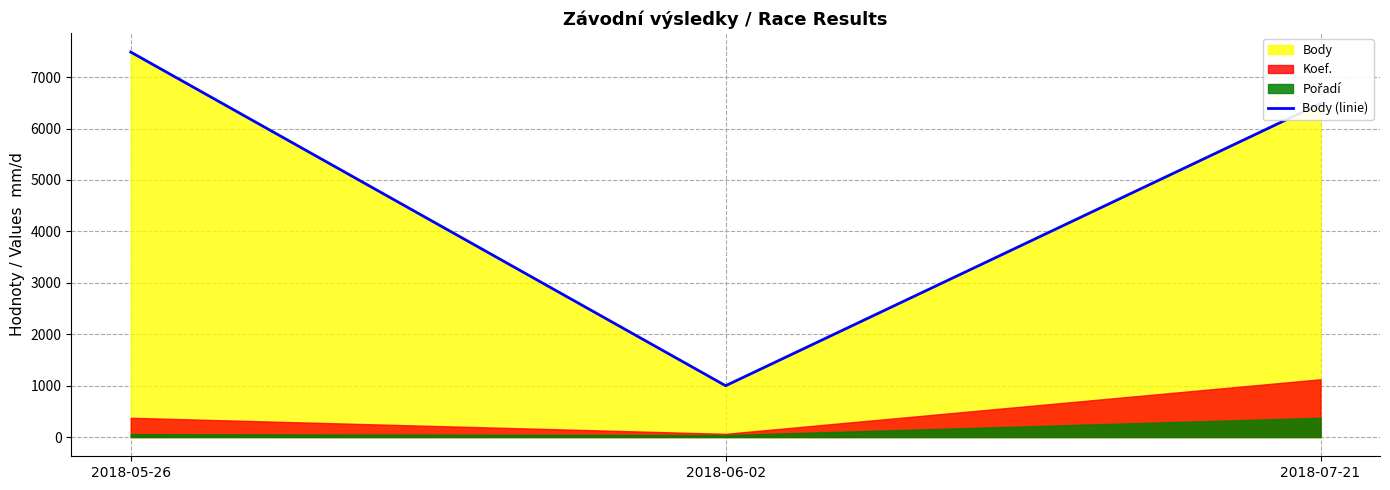

Which has a higher value, 2018-06-02 or 2018-05-26?

2018-05-26